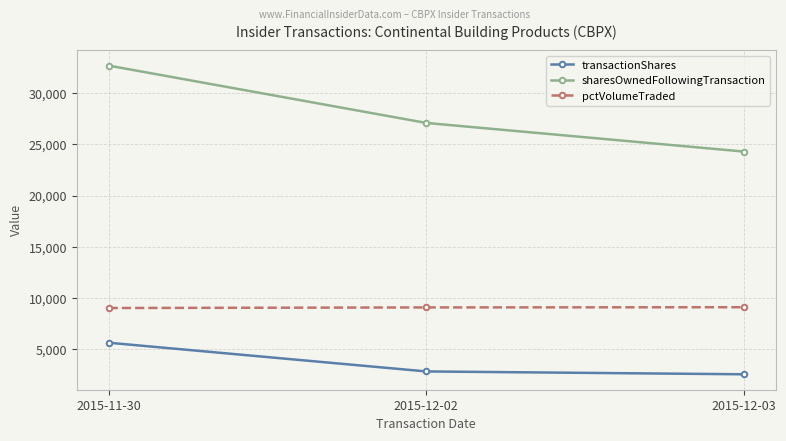

How many values in the transactionShares series are below 2800?

1